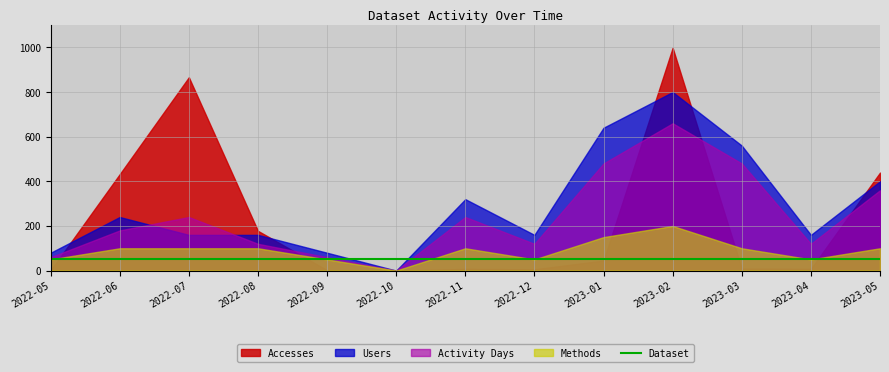

How many data points in Accesses are above 9?

6